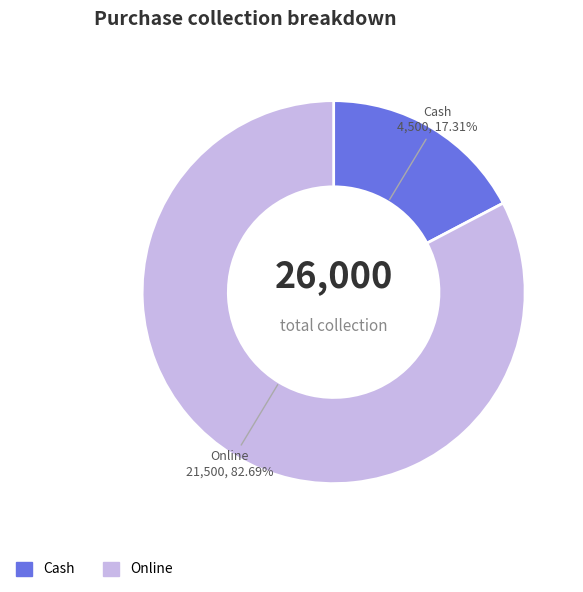

How many slices are in this pie chart?

2